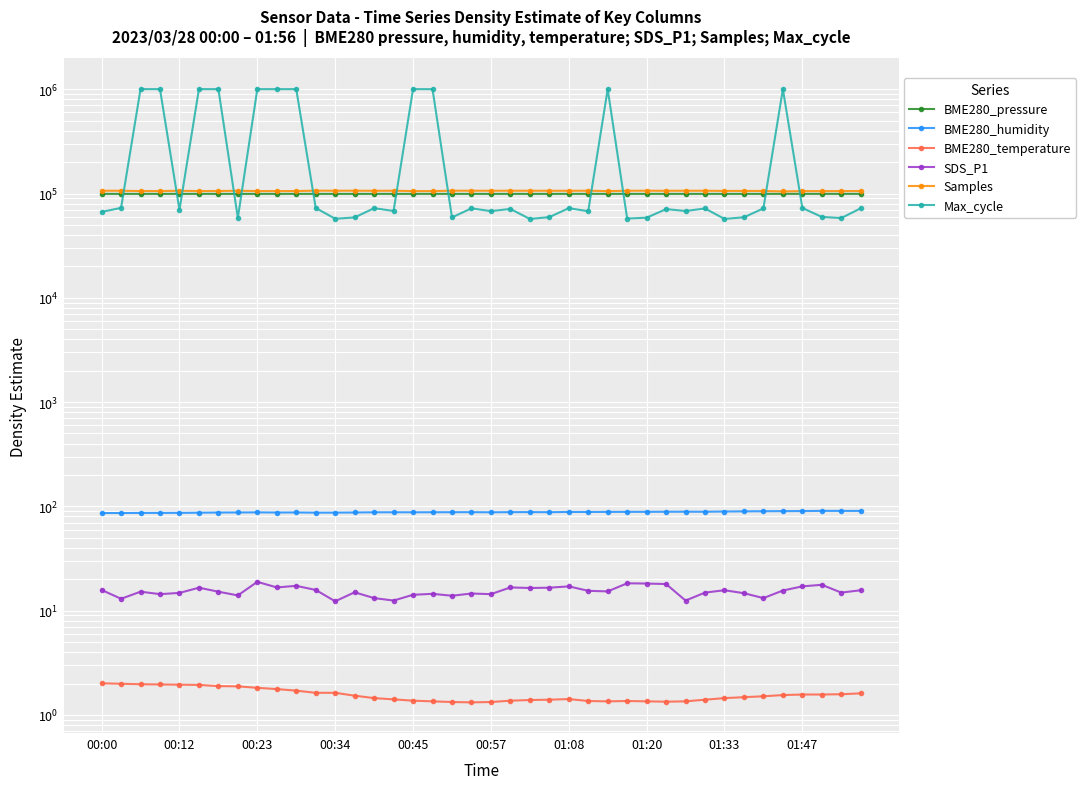

Reading left to right, list all the values displayed in this chart.

BME280_pressure: 99279.8	99272.1	99272.7	99267.3	99271.7	99268.9	99270.1	99262.9	99264.9	99260.8	99260.2	99260.2	99246.0	99256.0	99256.0	99252.0	99250.8	99256.5	99250.1	99251.4	99258.3	99255.7	99260.8	99260.9	99263.5	99269.9	99274.8	99272.7	99276.0	99277.2	99278.2	99275.1	99276.9	99278.9	99281.3	99281.6	99284.0	99282.1	99287.5	99290.9
BME280_humidity: 86.4	86.4	86.6	86.7	86.7	87.0	87.3	87.4	87.6	87.3	87.5	87.1	87.1	87.4	87.8	87.8	87.8	87.9	88.0	88.0	87.8	88.0	88.1	87.9	88.4	88.4	88.6	88.6	88.7	88.8	88.9	88.8	89.3	89.6	89.8	90.0	90.2	90.5	90.5	90.5
BME280_temperature: 2.0	2.0	2.0	2.0	1.9	1.9	1.9	1.9	1.8	1.8	1.7	1.6	1.6	1.5	1.4	1.4	1.4	1.4	1.3	1.3	1.3	1.4	1.4	1.4	1.4	1.4	1.4	1.4	1.4	1.3	1.4	1.4	1.4	1.5	1.5	1.6	1.6	1.6	1.6	1.6
SDS_P1: 15.8	13.0	15.2	14.4	14.8	16.6	15.2	14.0	18.9	16.7	17.3	15.8	12.3	15.0	13.2	12.5	14.2	14.5	13.9	14.6	14.4	16.7	16.5	16.6	17.1	15.5	15.3	18.3	18.2	18.0	12.5	14.9	15.7	14.7	13.2	15.6	17.1	17.7	14.9	15.7
Samples: 106376.0	106371.0	105694.0	105733.0	106291.0	105647.0	105793.0	106338.0	105628.0	105640.0	105699.0	106599.0	106408.0	106504.0	106260.0	106436.0	105611.0	105589.0	106484.0	106426.0	106431.0	106422.0	106417.0	106337.0	106301.0	106466.0	105538.0	106370.0	106469.0	106290.0	106426.0	106386.0	105984.0	105955.0	105855.0	104823.0	105579.0	105432.0	105637.0	105725.0
Max_cycle: 66679.0	72843.0	1003059.0	1002995.0	69759.0	1002692.0	1002561.0	58397.0	1003124.0	1002160.0	1002864.0	72747.0	57314.0	59010.0	72387.0	68093.0	1002674.0	1002452.0	59036.0	72153.0	67825.0	71208.0	57070.0	59428.0	72392.0	67700.0	1002813.0	57571.0	58665.0	70913.0	68020.0	71927.0	57120.0	59204.0	72064.0	1002396.0	72713.0	59700.0	58196.0	72252.0